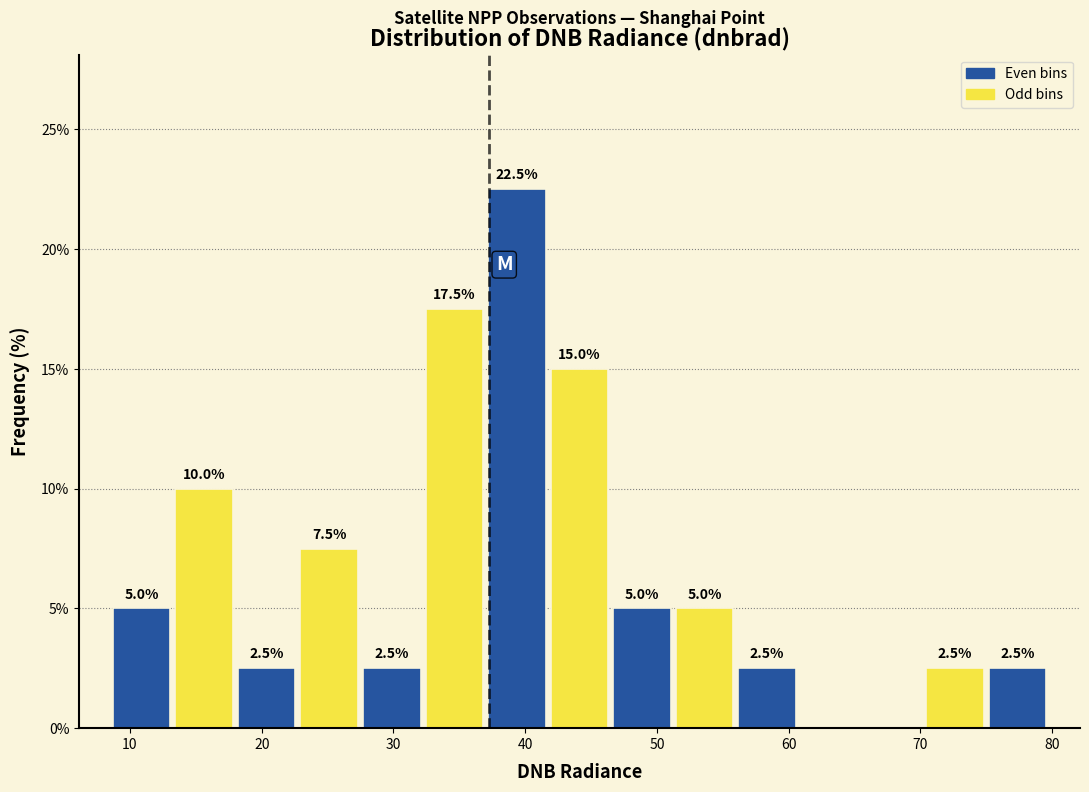

Which range on the x-axis has the tallest bar?

37 to 42